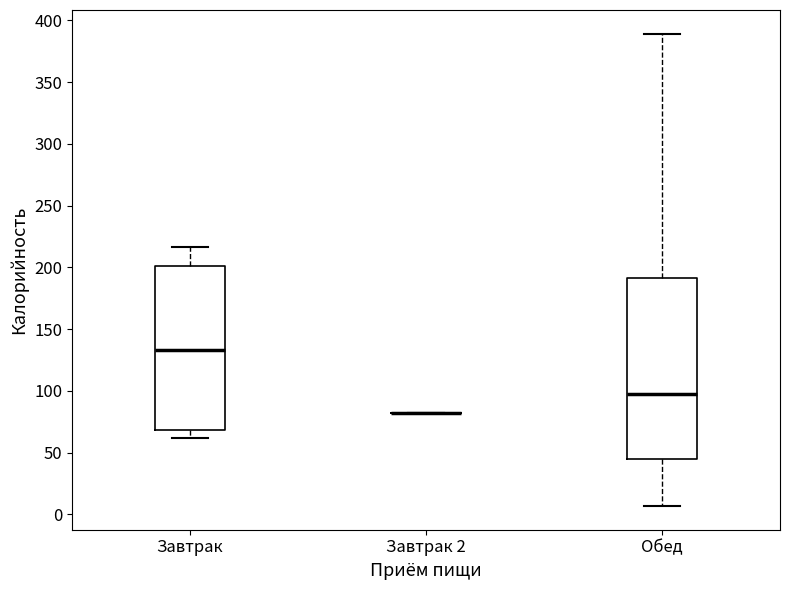

Reading left to right, read every box against the y-axis: the position of its median line, the range the box covers, and the ends of its whiskers. The values are not printed on the chart, so give them approximately, as read against the axis.

Завтрак: median 135, box 70 to 200, whiskers 60 to 215
Завтрак 2: box collapsed to a line at 80, whiskers 80 to 80
Обед: median 100, box 45 to 190, whiskers 5 to 390